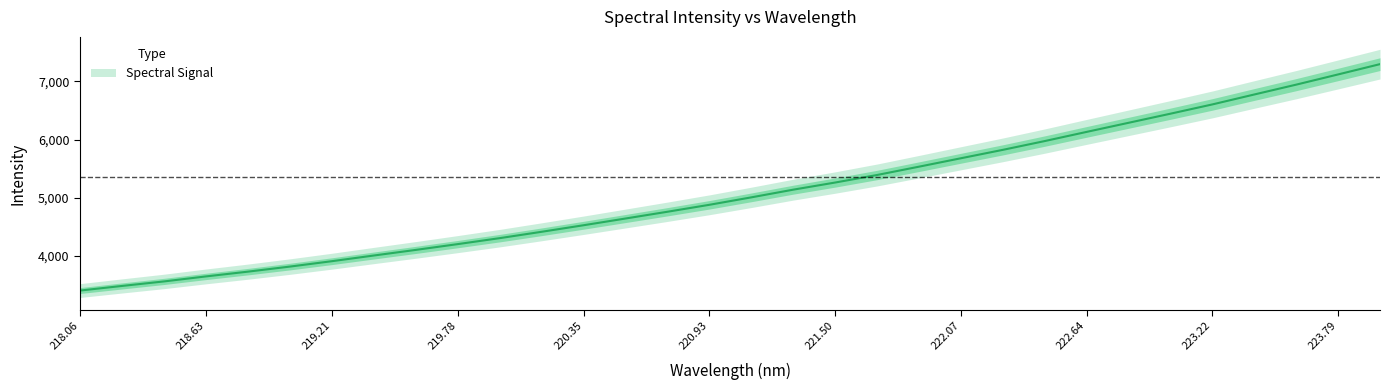

Rank the categories by value from highest to lowest.

223.9802, 223.7895, 223.5987, 223.408, 223.2172, 223.0264, 222.8355, 222.6447, 222.4538, 222.263, 222.0721, 221.8812, 221.6902, 221.4993, 221.3083, 221.1174, 220.9264, 220.7354, 220.5444, 220.3533, 220.1623, 219.9712, 219.7801, 219.589, 219.3979, 219.2067, 219.0156, 218.8244, 218.6332, 218.442, 218.2508, 218.0596